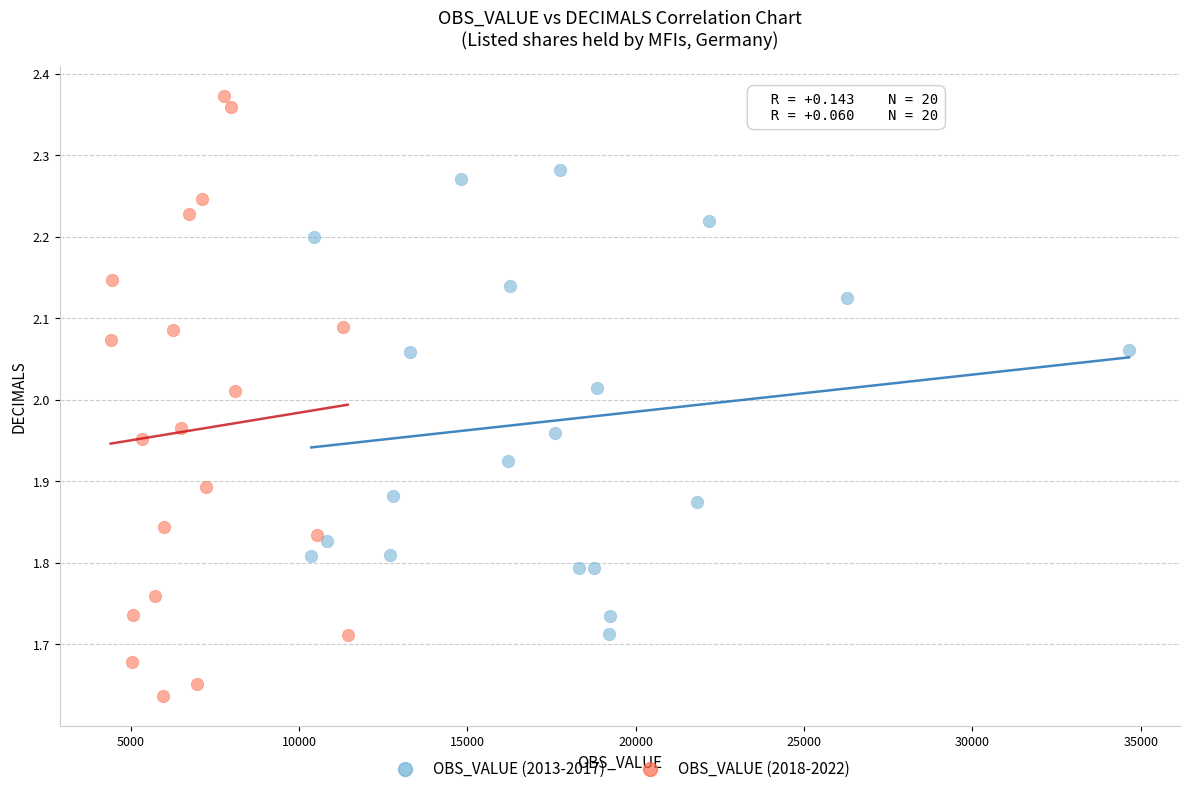

Which series contains the highest Y value?

OBS_VALUE (2018-2022)